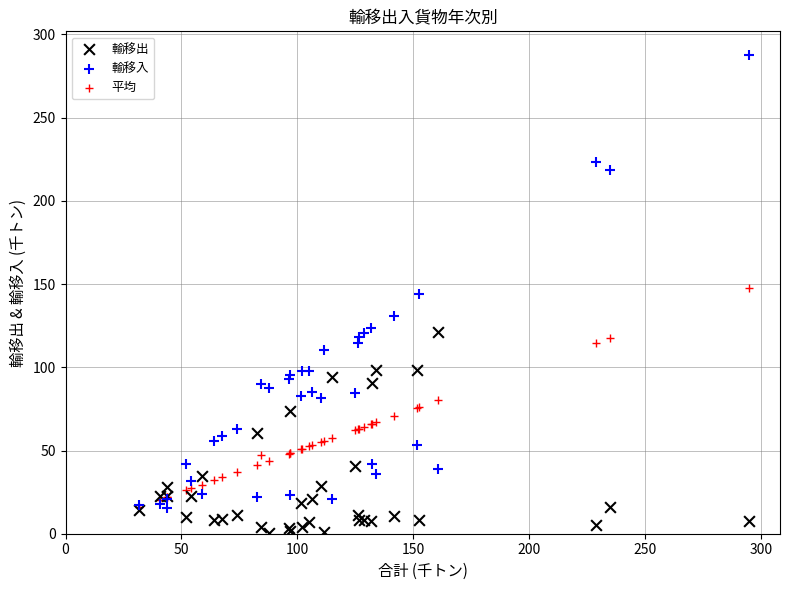

Which series reaches the maximum Y coordinate?

輸移入